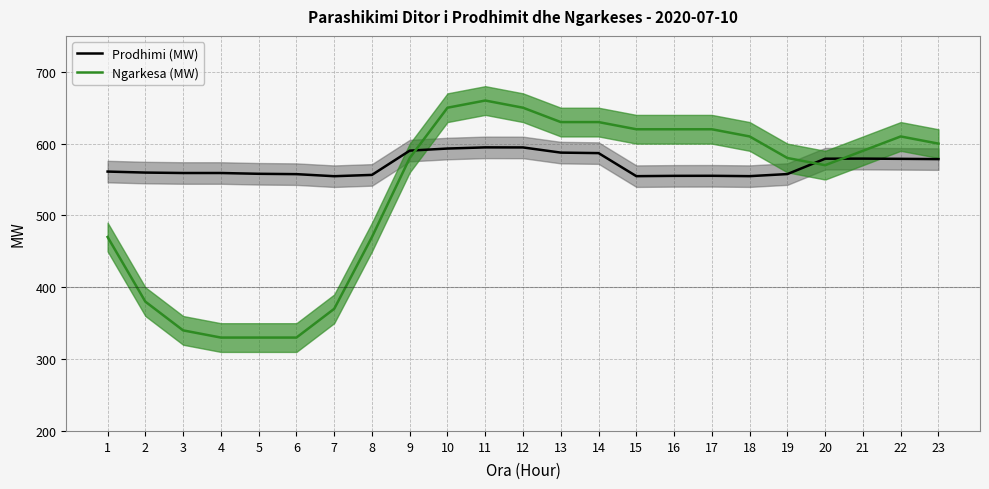

After their last crossing, which series has the higher values: Prodhimi (MW) or Ngarkesa (MW)?

Ngarkesa (MW)